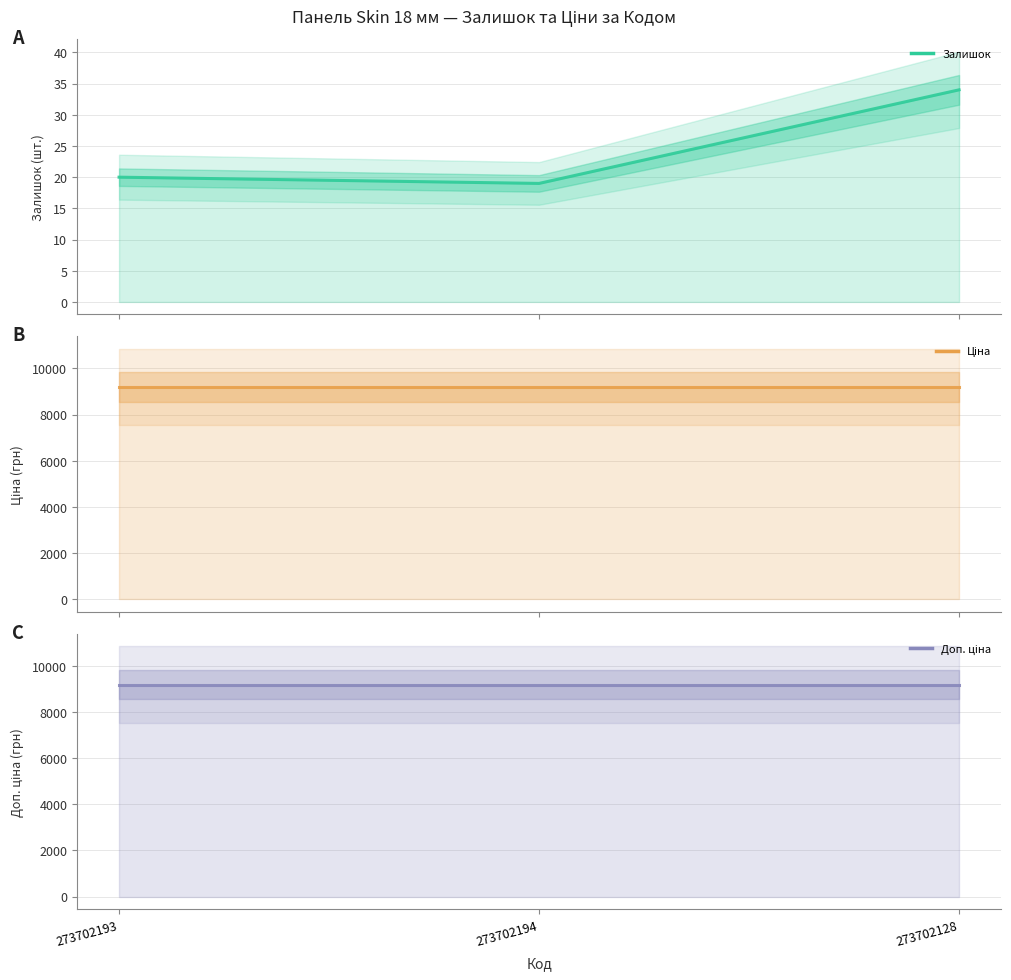

What are all the series names shown in the legend?

Залишок, Ціна, Доп. ціна